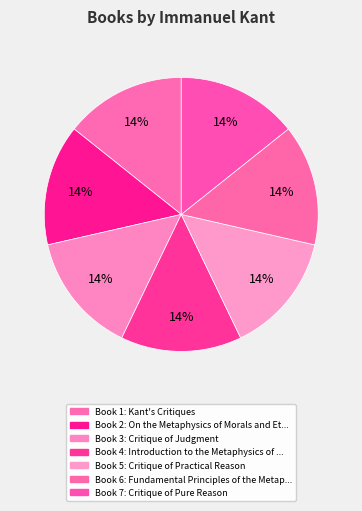

Rank the categories by value from lowest to highest.

4, 1, 3, 5, 7, 6, 2